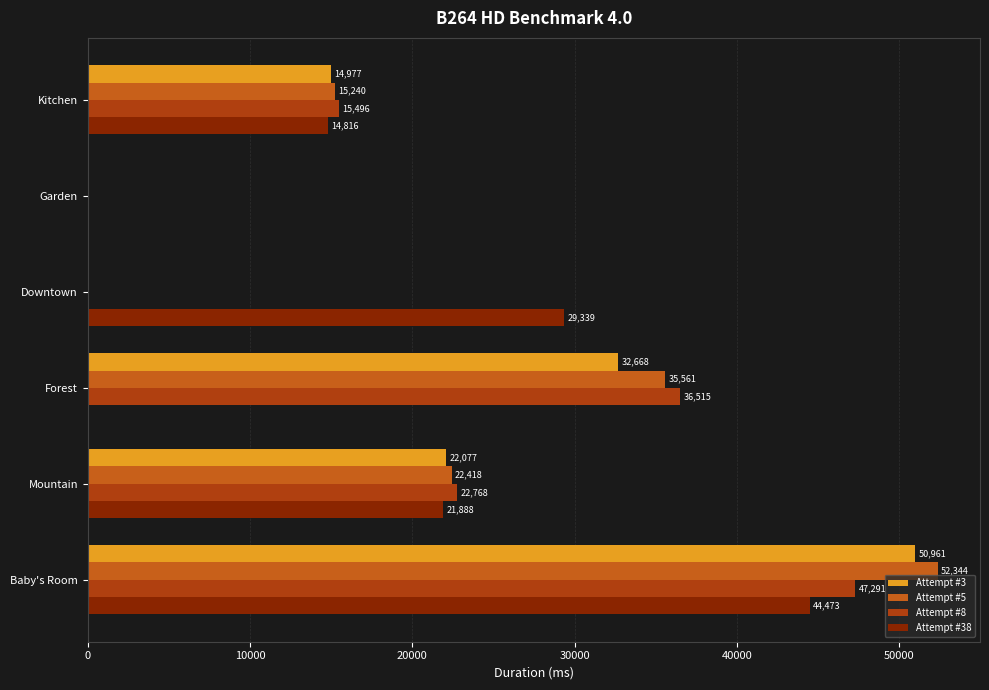

True or false: Attempt #3 has a value of 32668 at Forest.

True